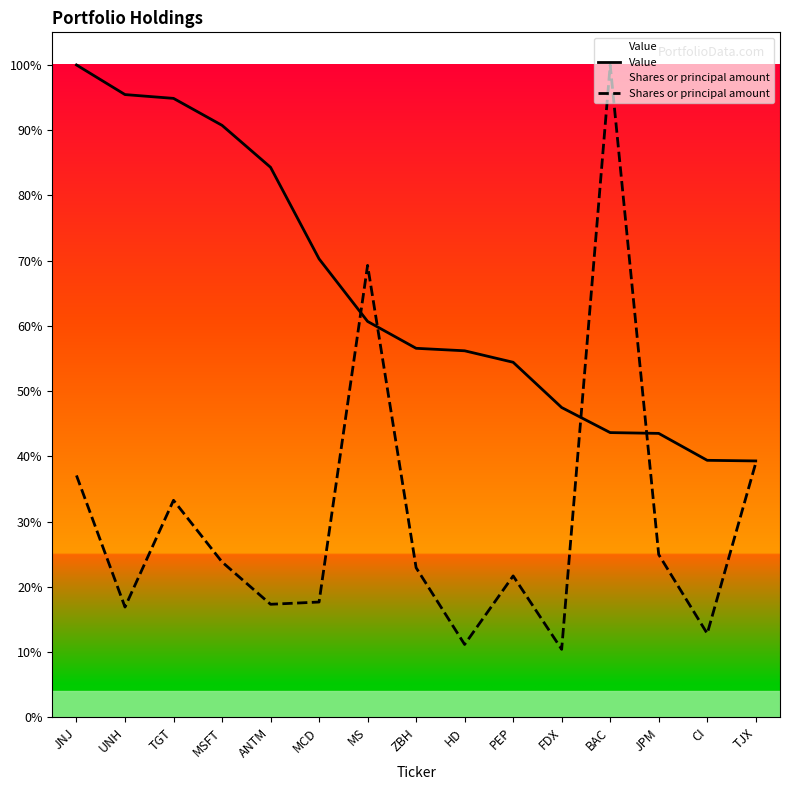

Rank the series at UNH from highest to lowest value.

Value, Shares or principal amount